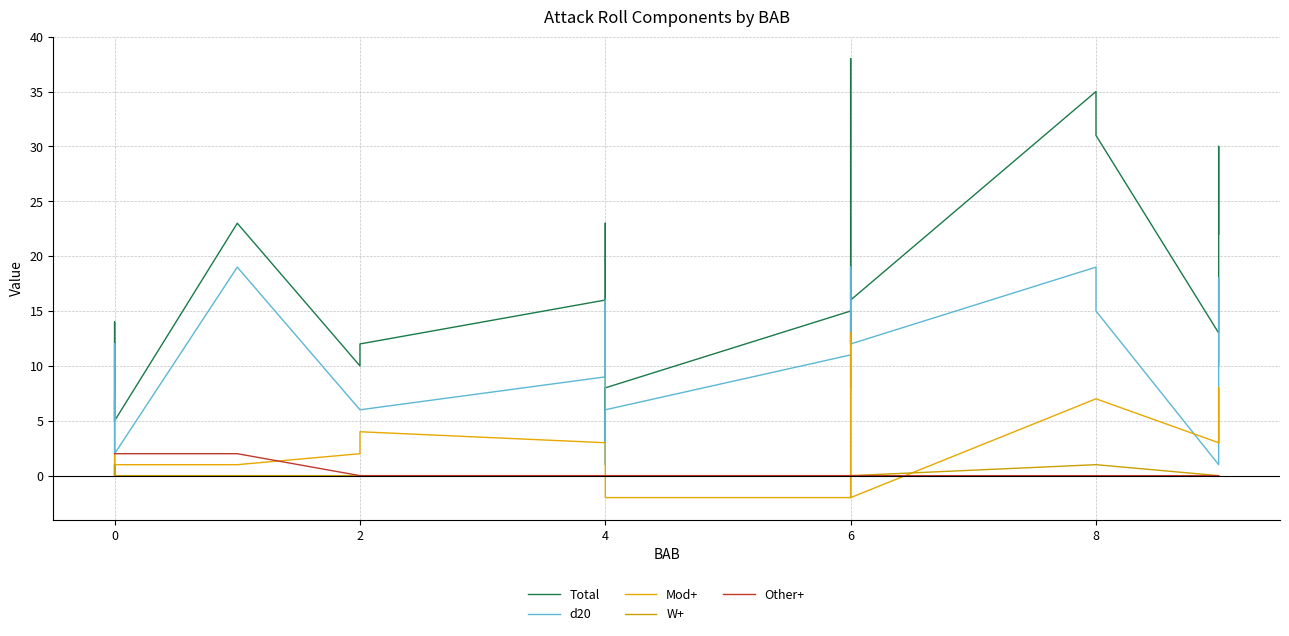

Rank the series at 8 from highest to lowest value.

Total, d20, Mod+, W+, Other+